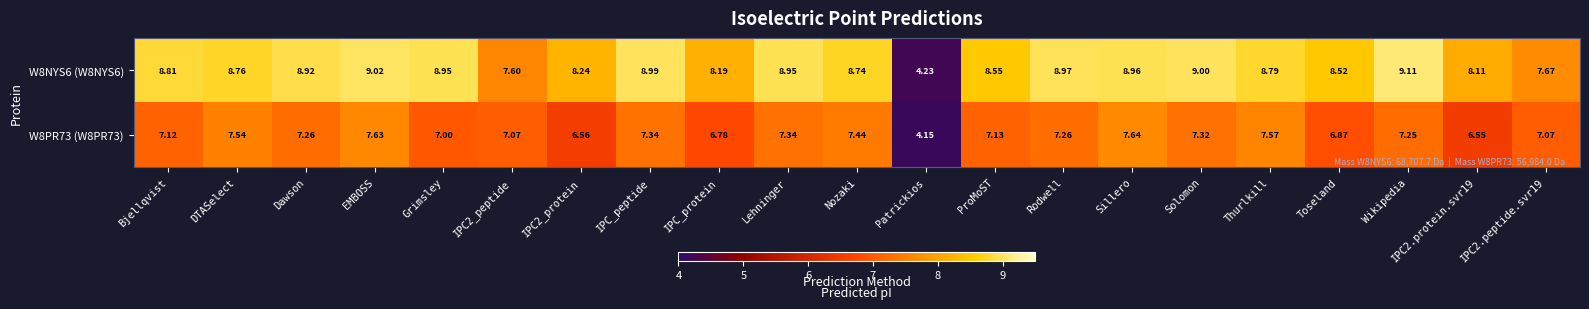

At which label does W8PR73 (W8PR73) first exceed 7?

Bjellqvist